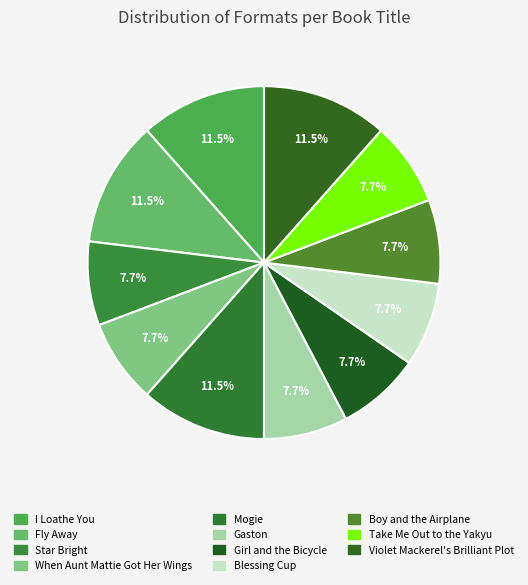

How many slices are in this pie chart?

11